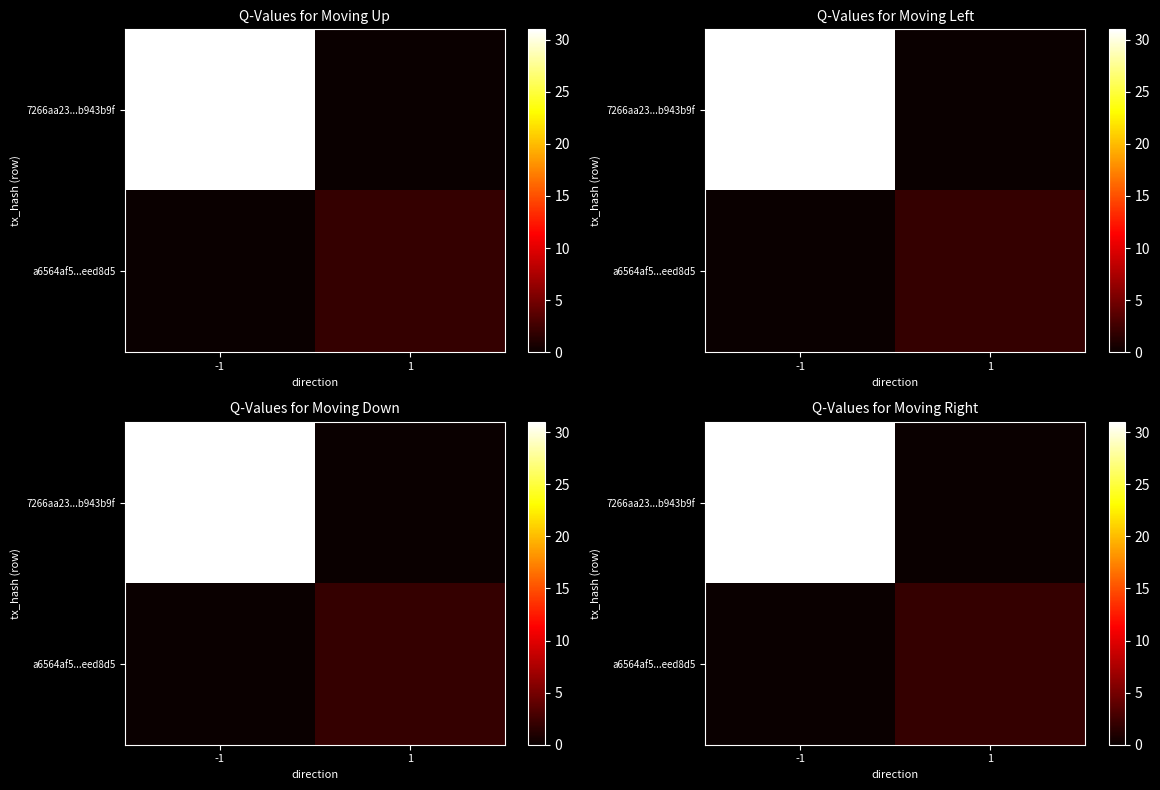

How many series are shown in this chart?

2